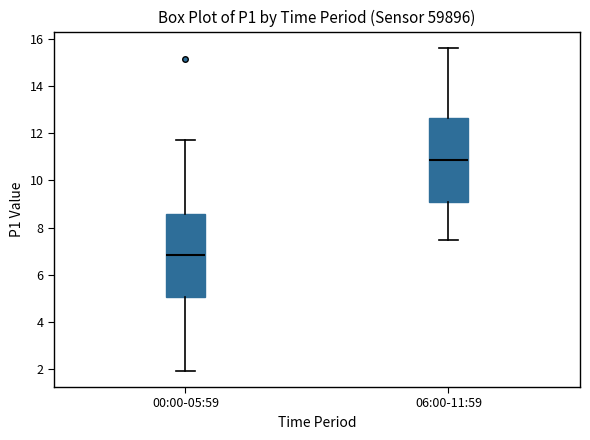

Reading left to right, transcribe this box plot: for each box, give where its median line is, the range the box spans, and where its two whiskers end, as read against the y-axis. The values are not printed on the chart, so give them approximately, as read against the axis.

00:00-05:59: median 6.8, box 5.0 to 8.6, whiskers 2.0 to 11.8
06:00-11:59: median 10.8, box 9.0 to 12.6, whiskers 7.4 to 15.6